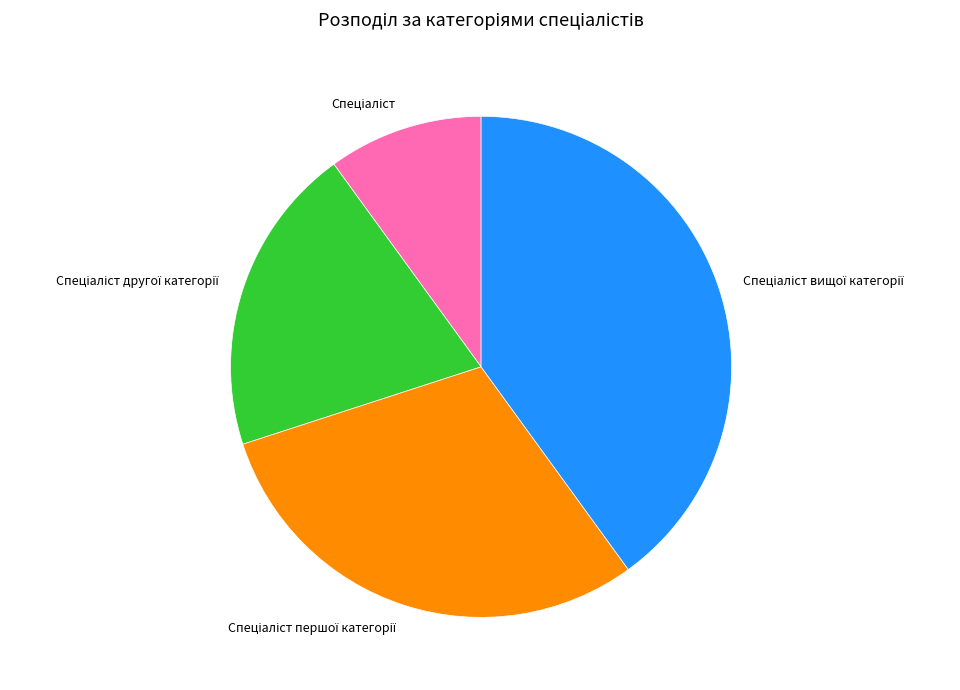

Is there a majority slice in this chart?

No